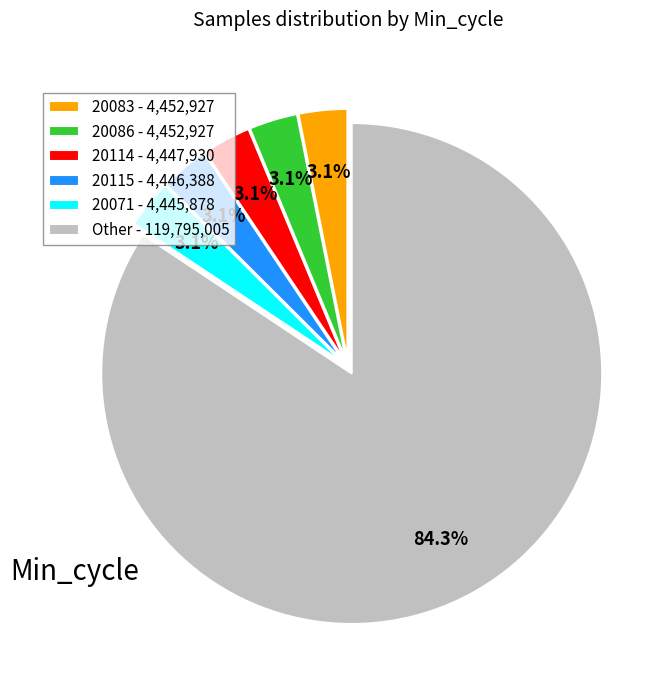

Which category accounts for the majority?

Other - 119,795,005